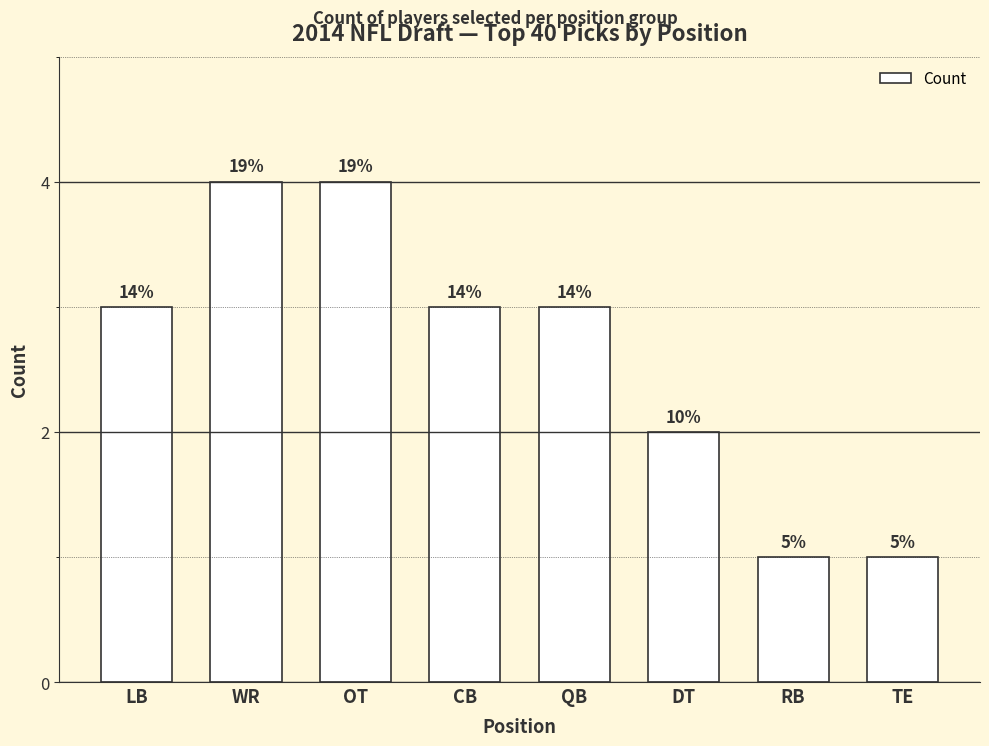

Are the bars horizontal?

No